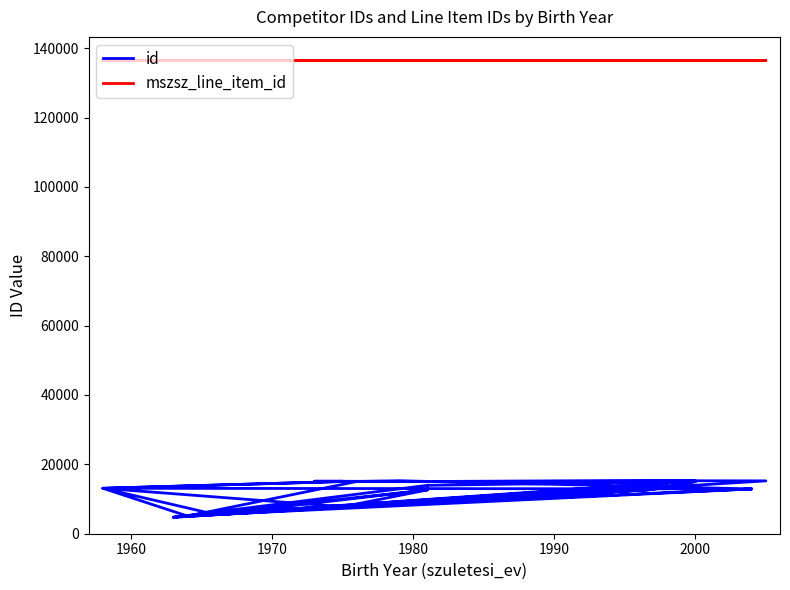

Where is the first local minimum for id?

1960